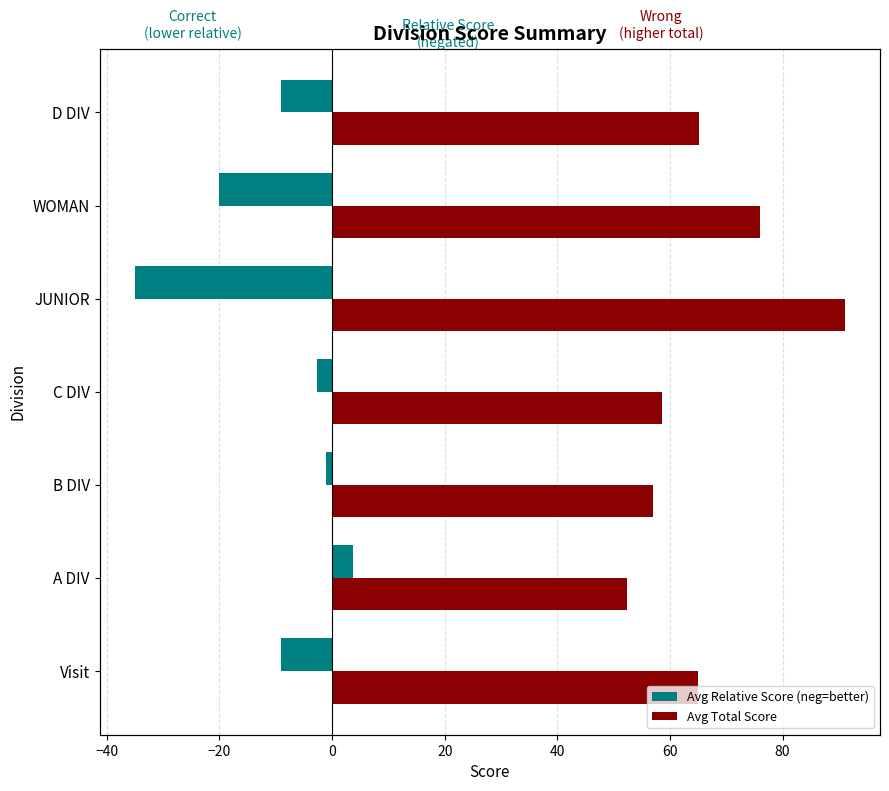

Which series has the largest total across all categories?

Avg Total Score